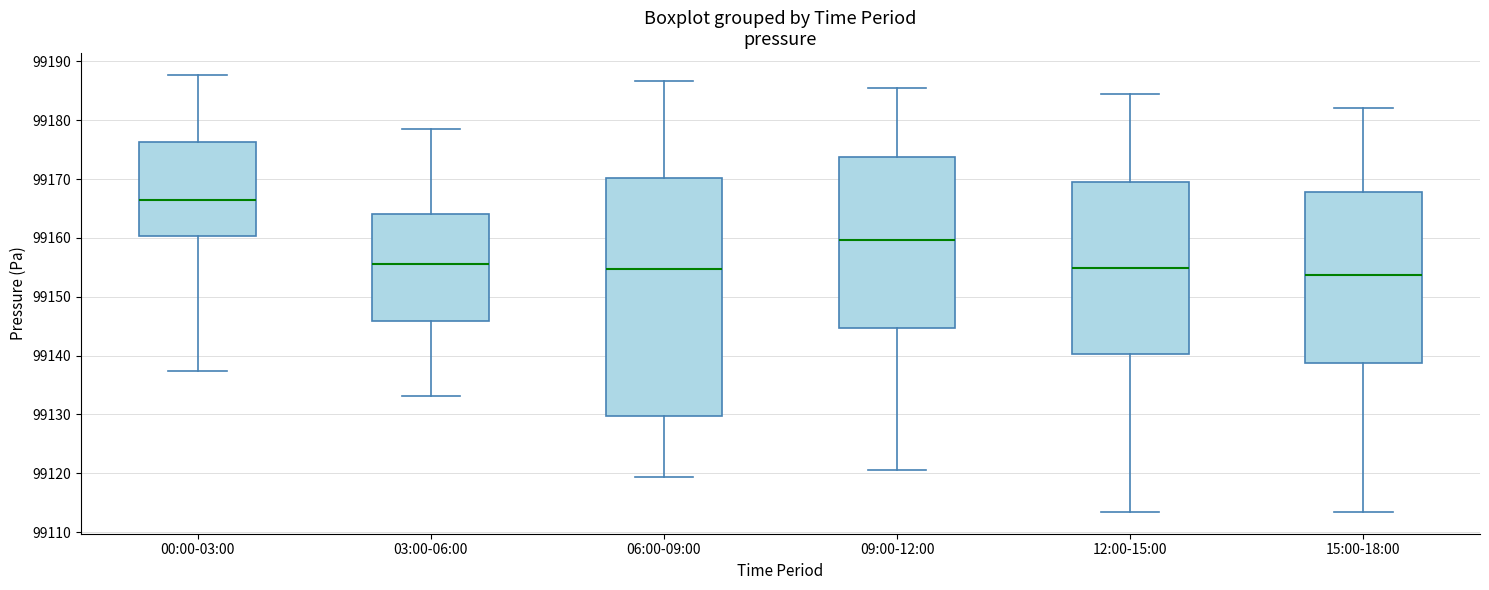

Which box's median line is the lowest?

15:00-18:00